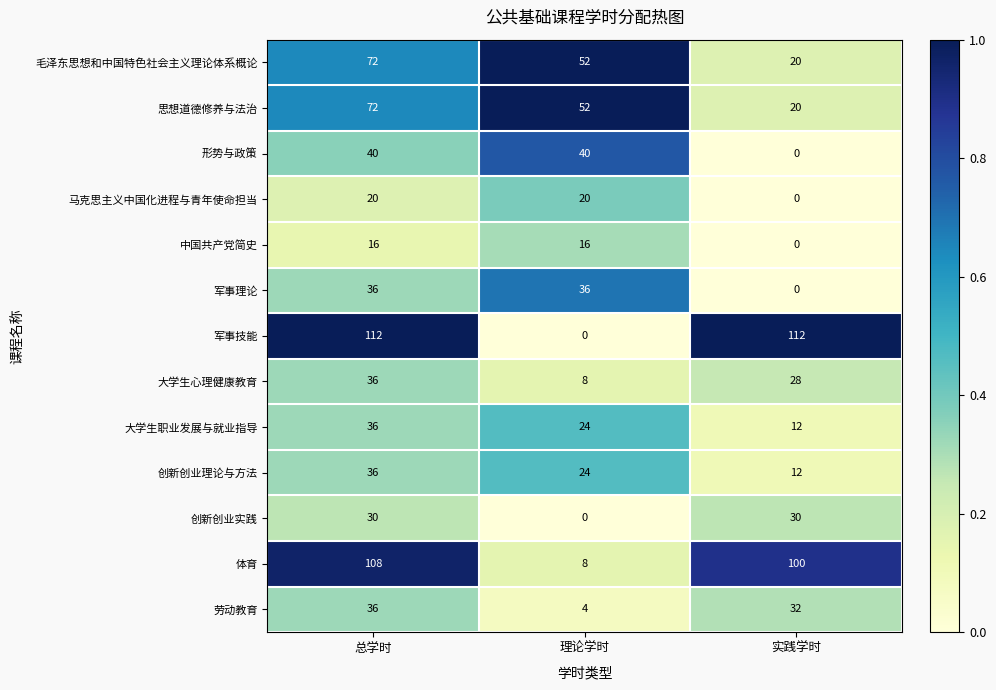

What is the sum of the 创新创业实践 values at 实践学时 and 理论学时?

30